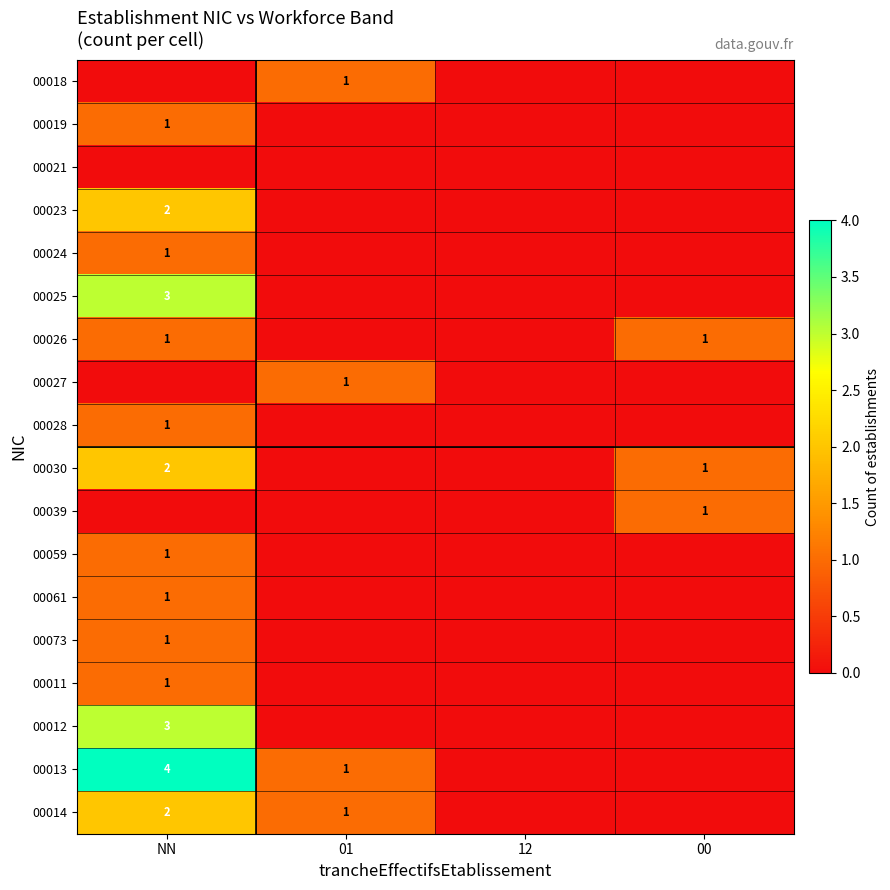

Is the value of 00039 at 00 greater than the value of 00030 at NN?

No